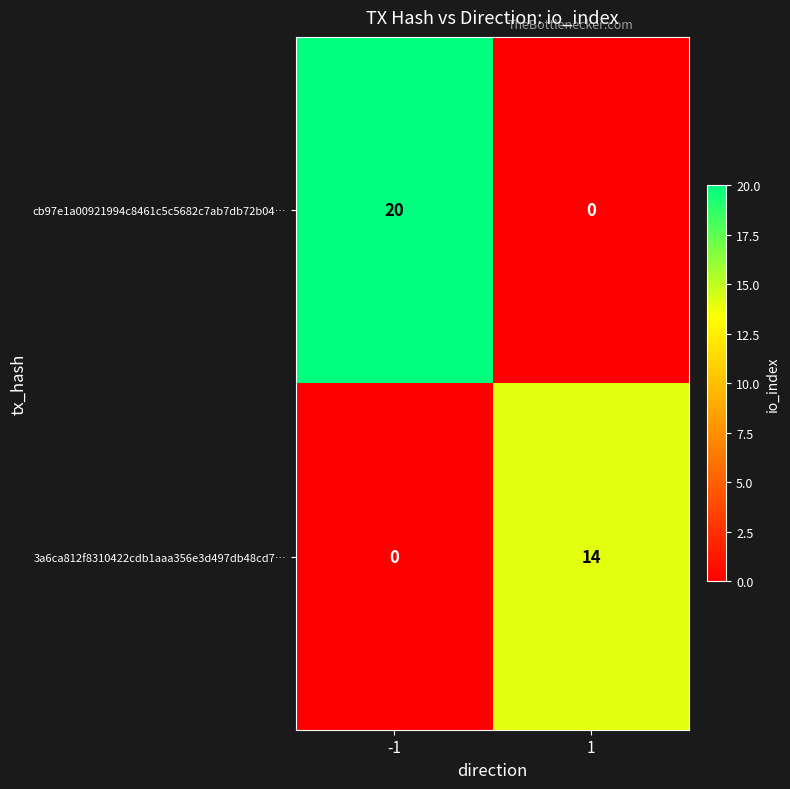

What is the spread (max minus min) of values at 1?

14